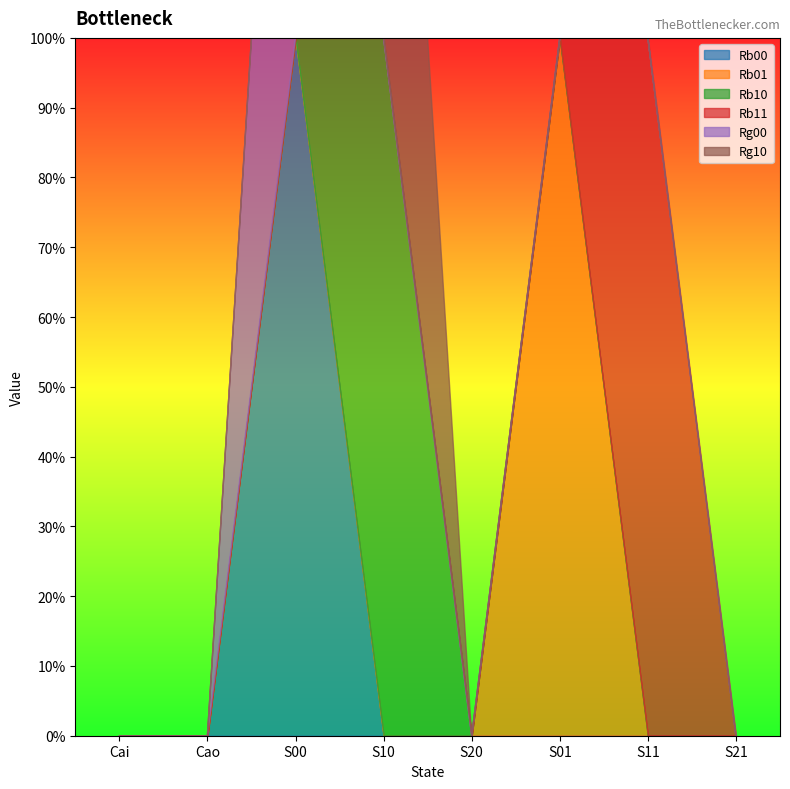

What is the label of the 1st point from the right?

S21